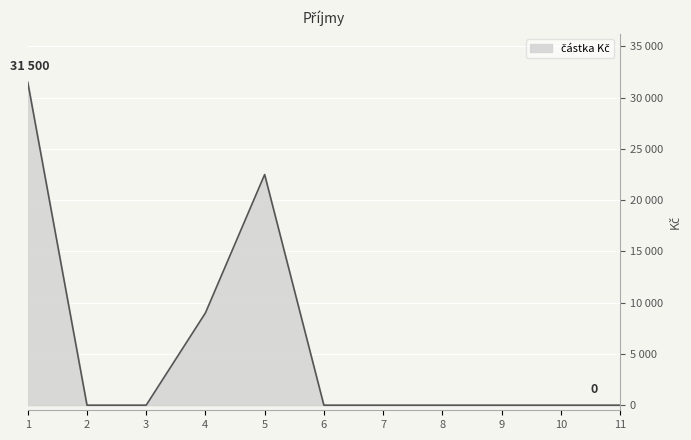

True or false: the data has more than 2 interior local peaks.

False